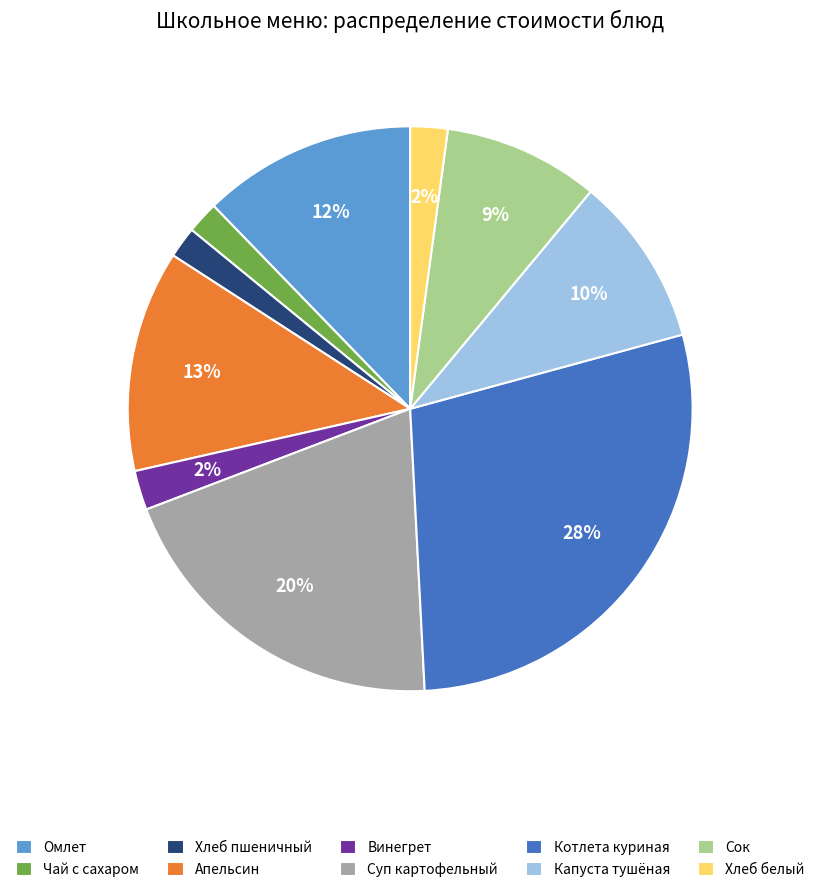

Is there any slice that represents more than half of the pie?

No